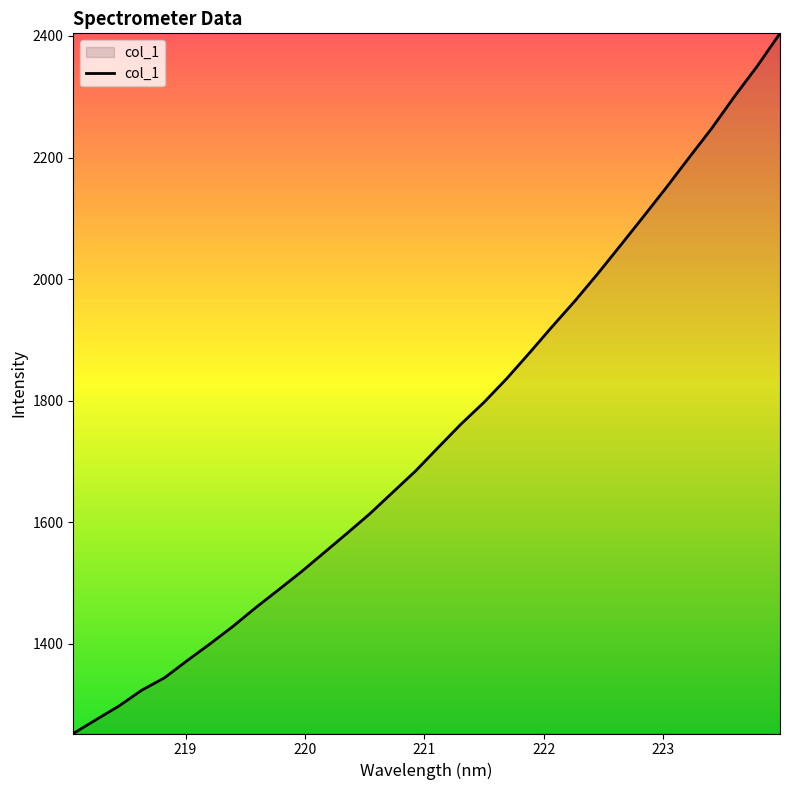

What is the minimum value shown in the chart?

1252.8